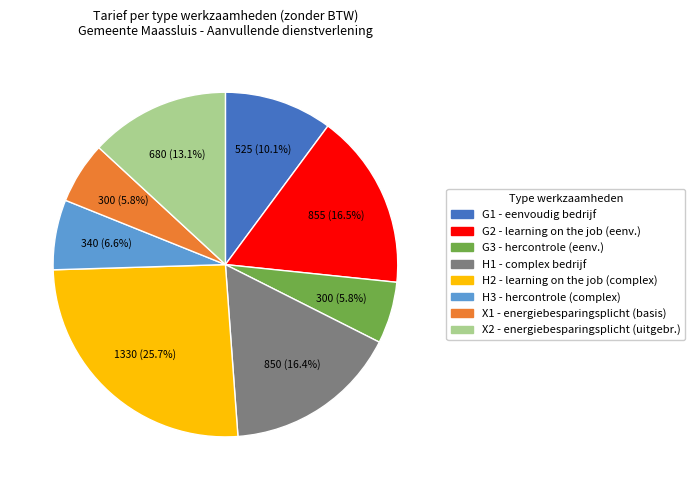

Is there a majority slice in this chart?

No